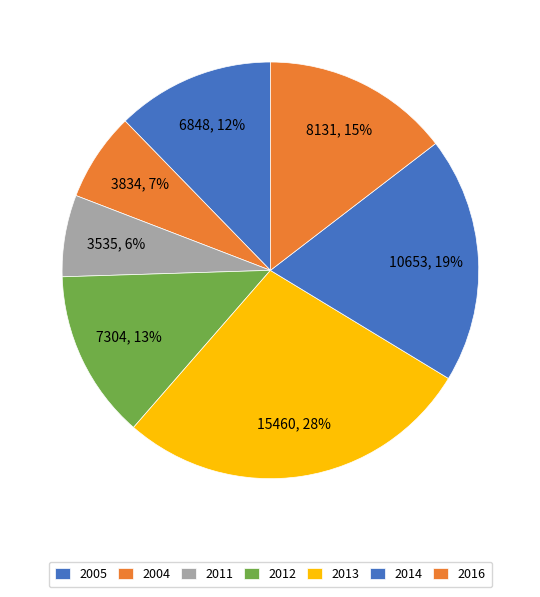

How many segments does this pie chart have?

7